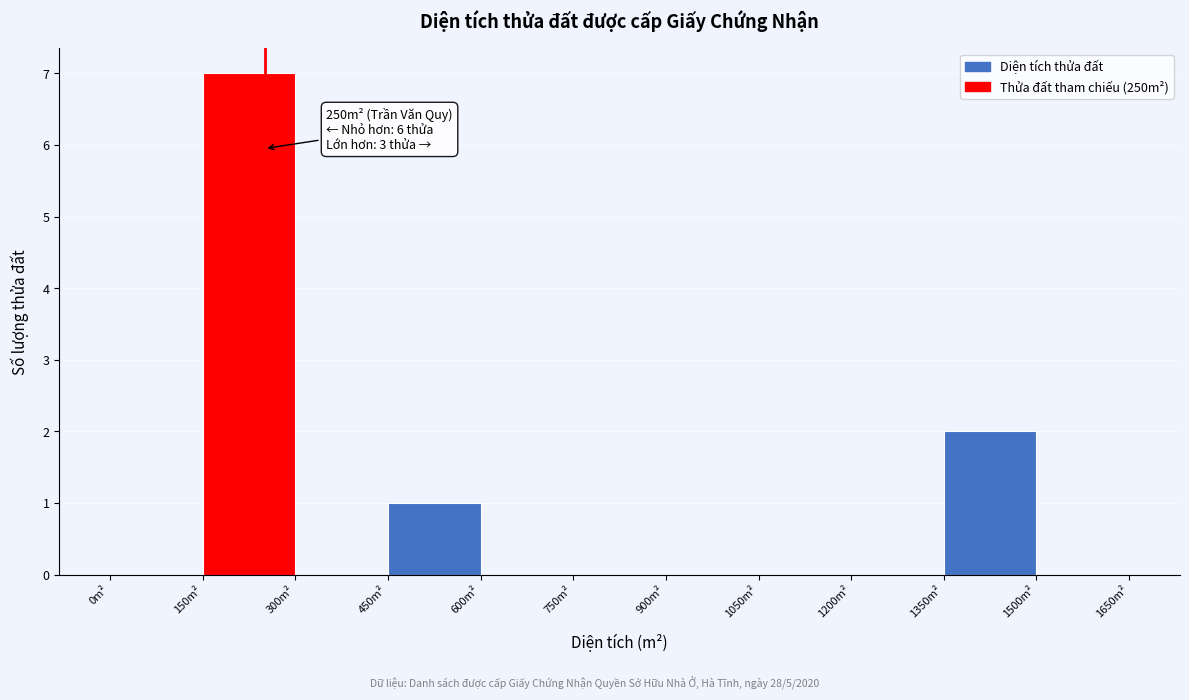

Over which range of the x-axis is the bar tallest?

150 to 300